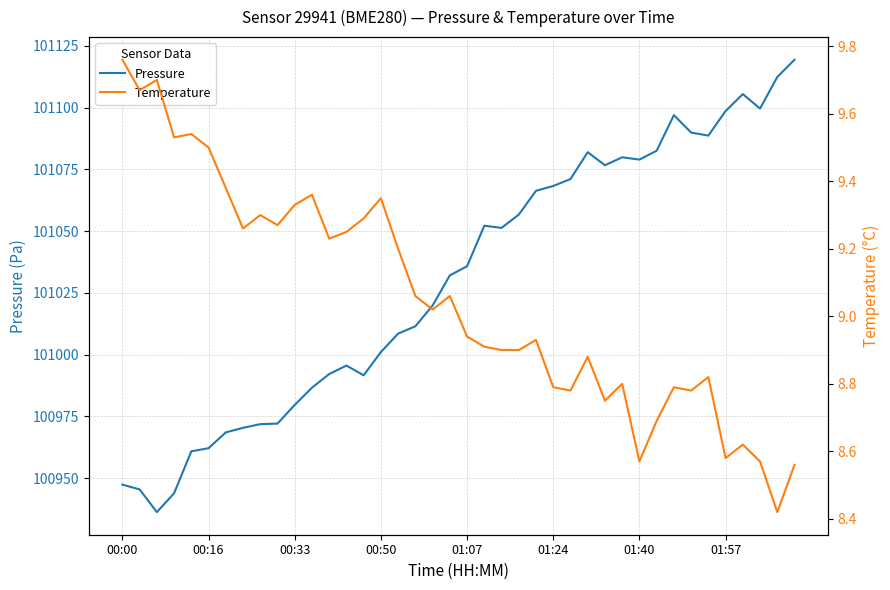

What is the highest value of the Pressure series?

101119.4